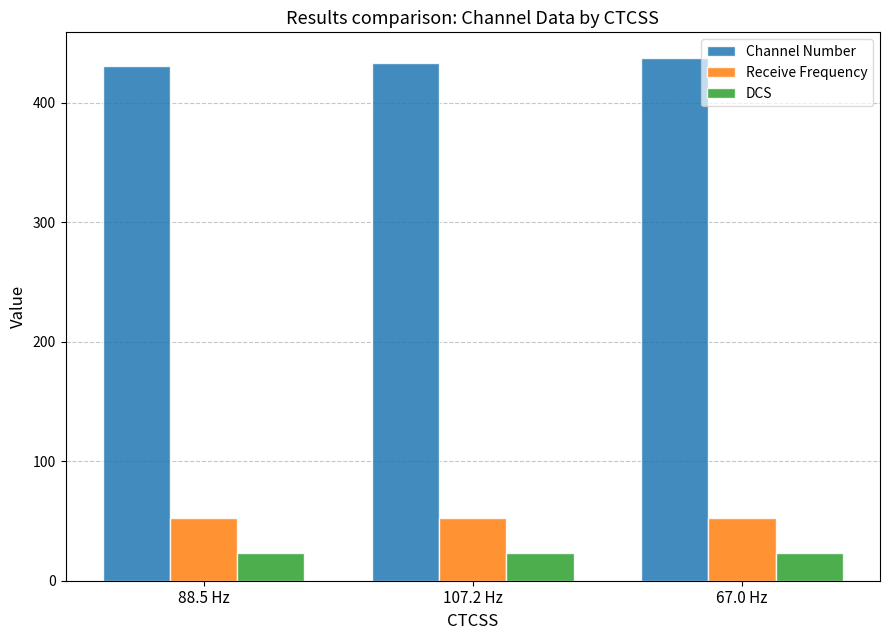

What is the average value of the Receive Frequency series?

52.6